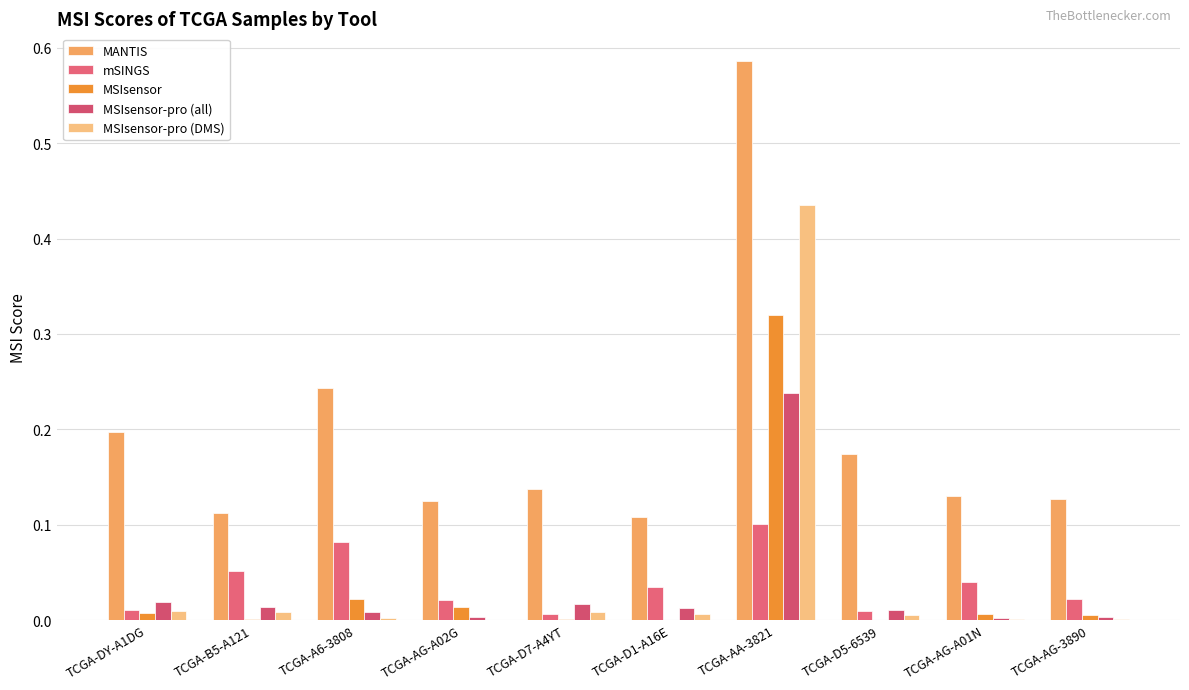

What is the total value across all series at TCGA-DY-A1DG?

0.2